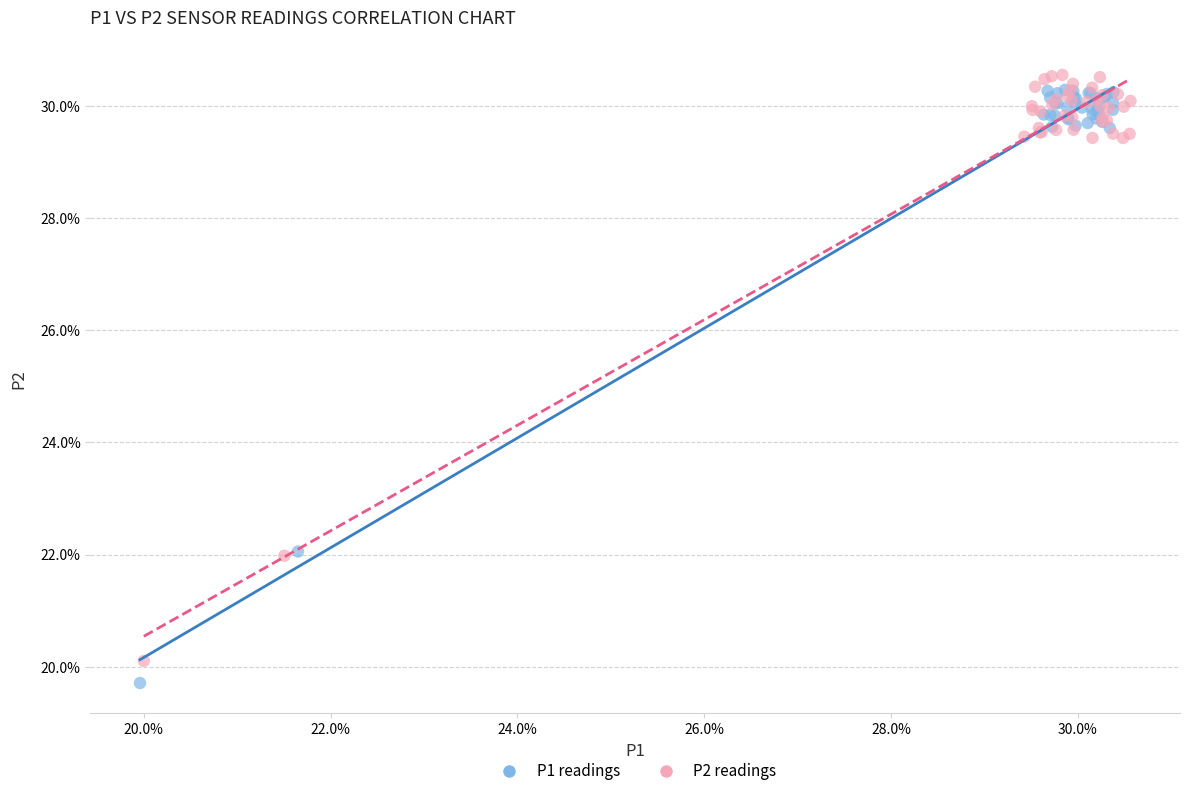

Which series contains the highest Y value?

P2 readings